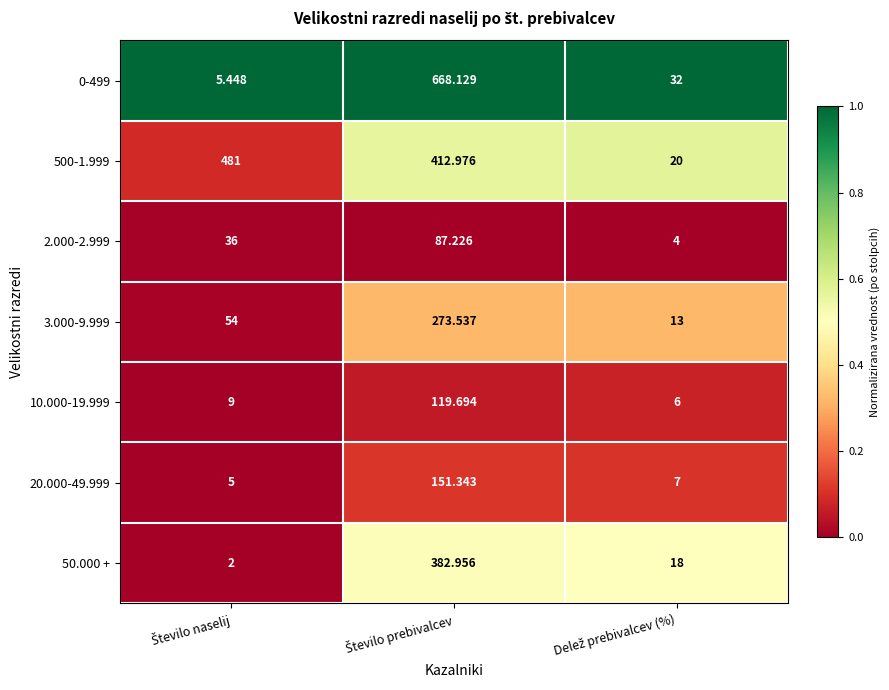

What is the maximum value shown in the chart?

668.1